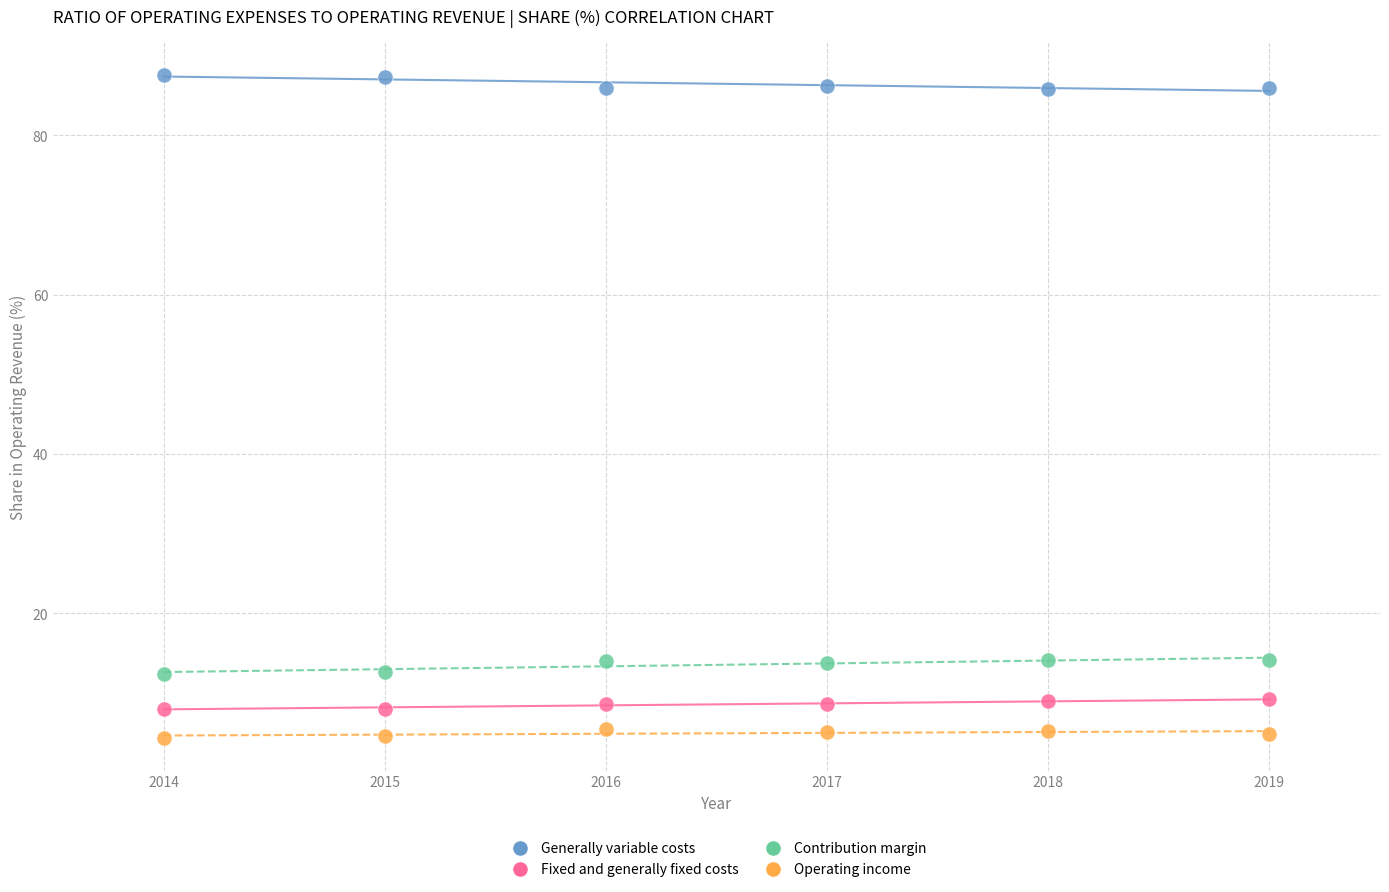

Across all data points, what is the range of X values (max minus min)?

5.0